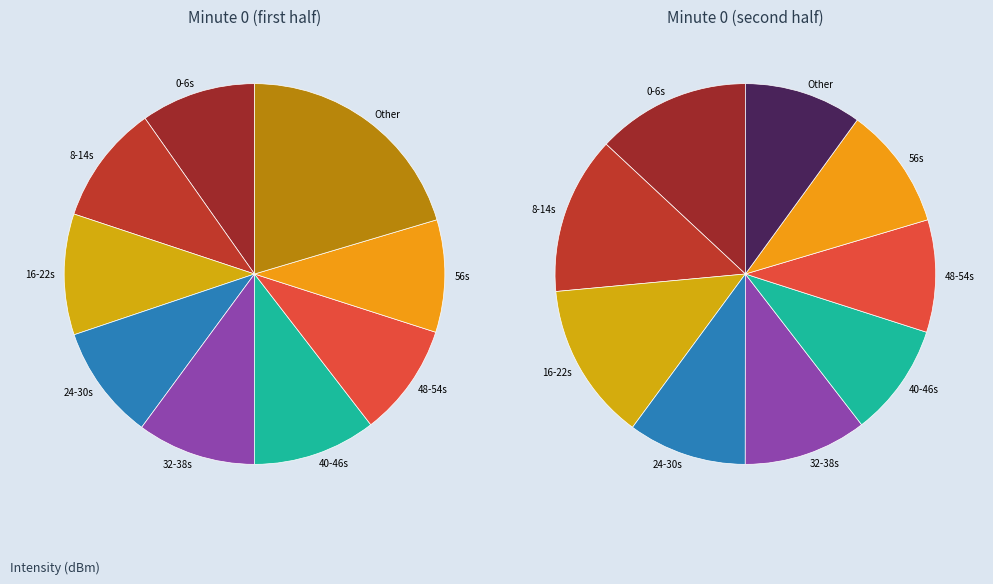

Is it true that 25 is 3% of the pie?

True